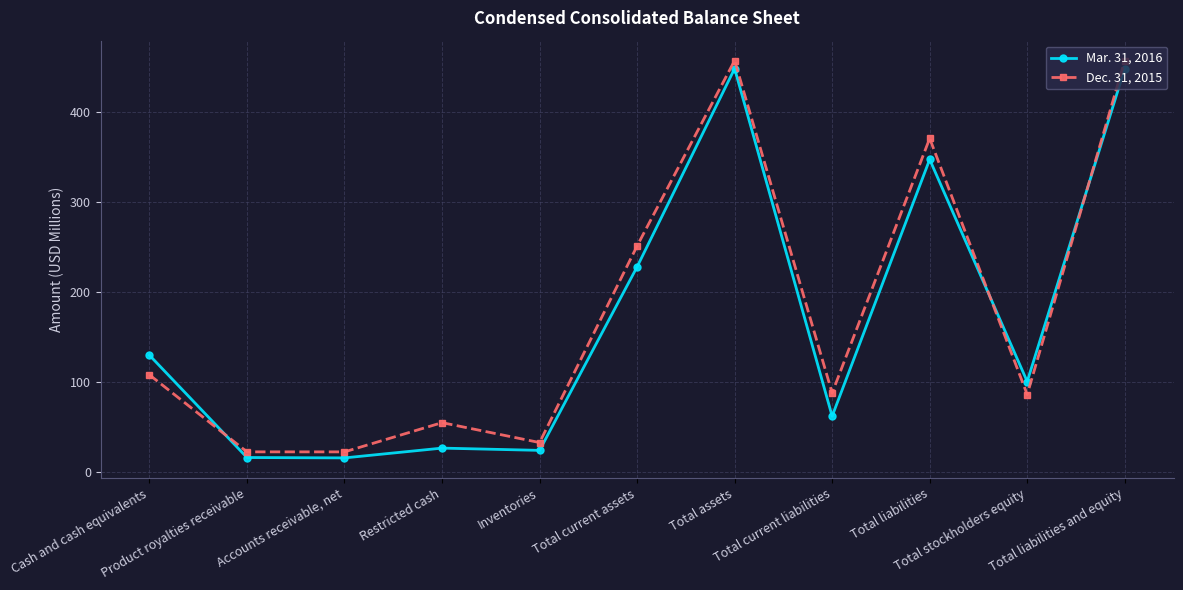

The value of Mar. 31, 2016 at Total assets is 124.6. True or false?

False